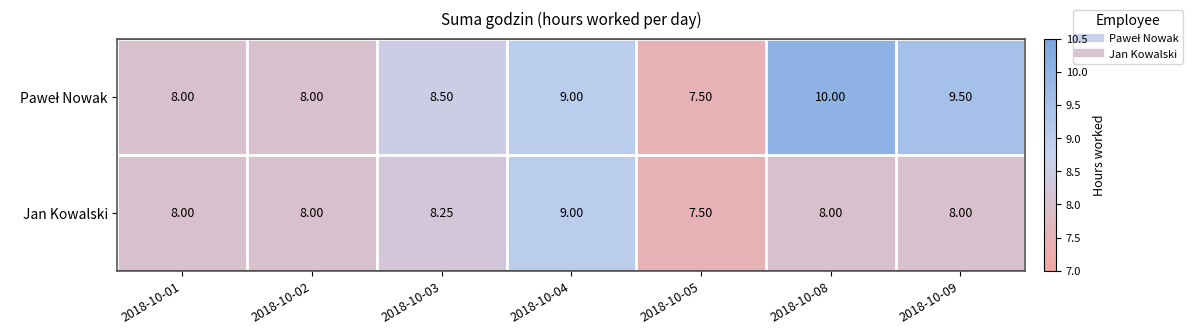

Which series changed the most between 2018-10-03 and 2018-10-04?

Jan Kowalski